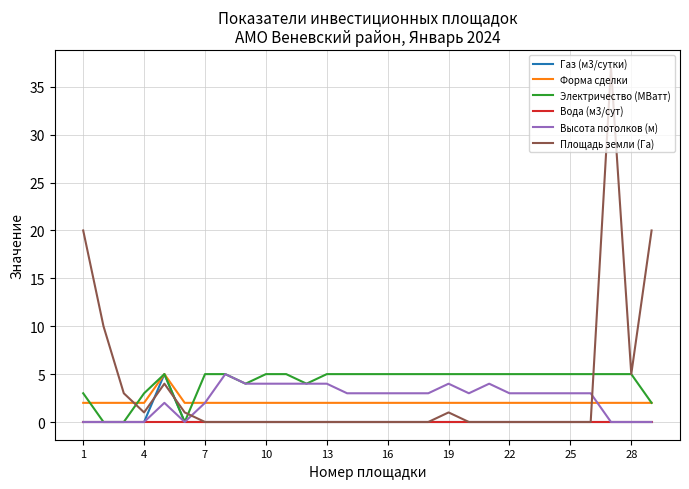

Which series has the widest spread of values?

Площадь земли (Га)